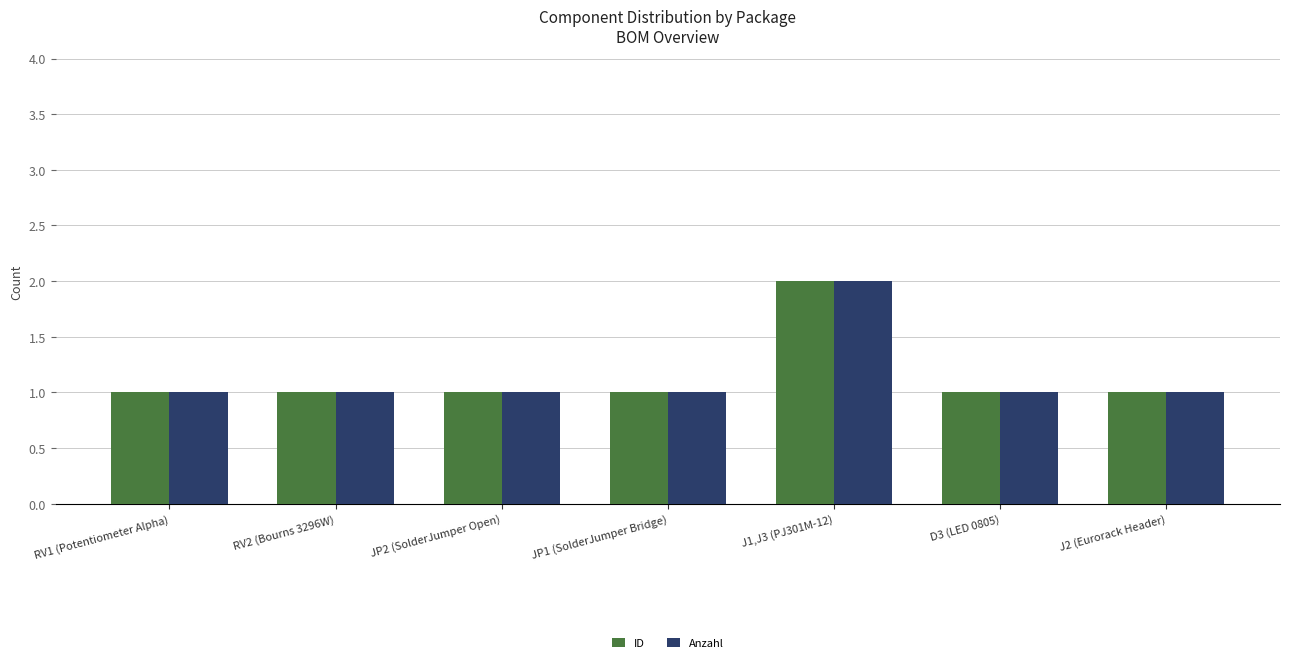

What is the label of the 5th bar from the left?

J1,J3 (PJ301M-12)